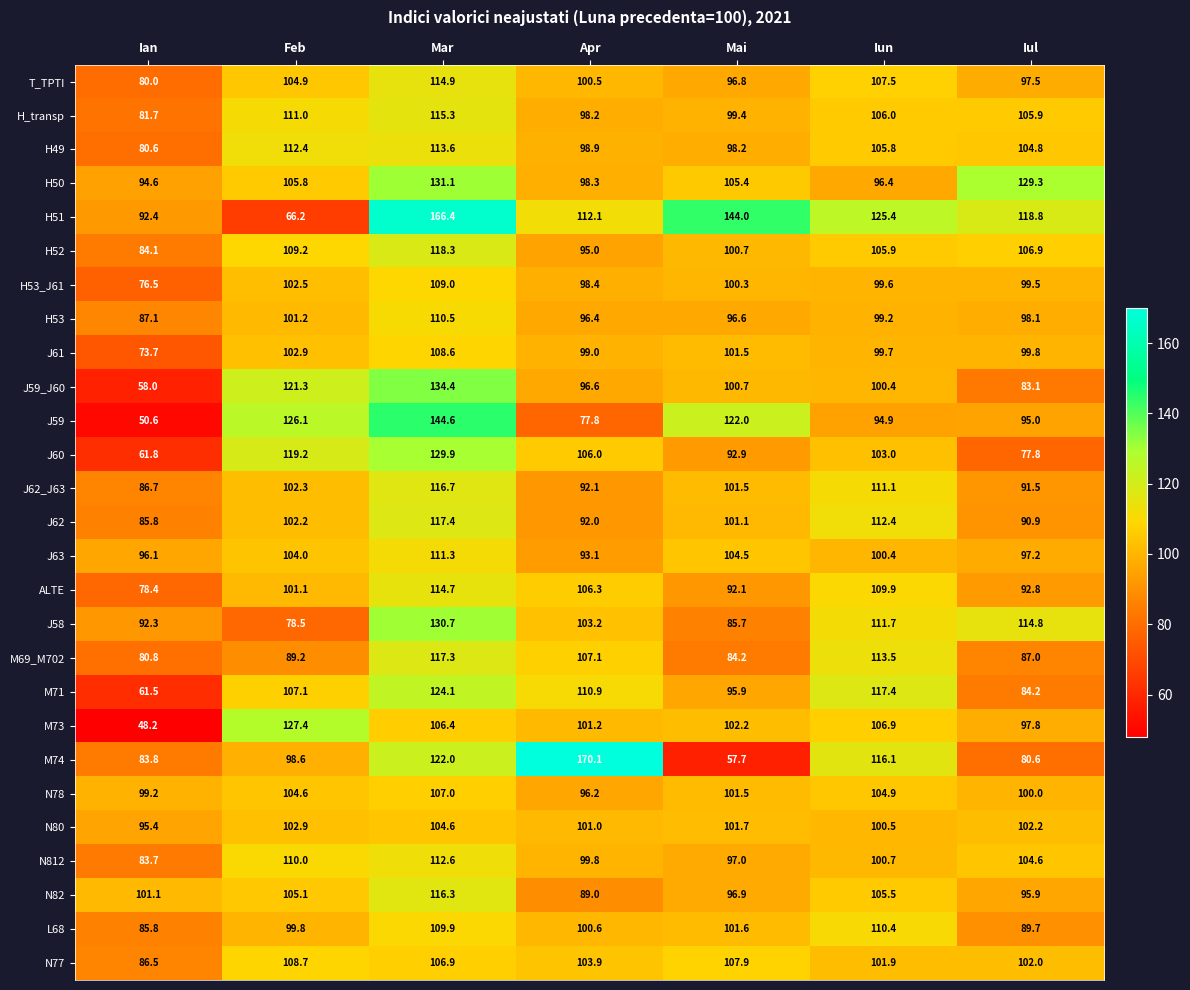

What is the average value of the J62 series?

100.3